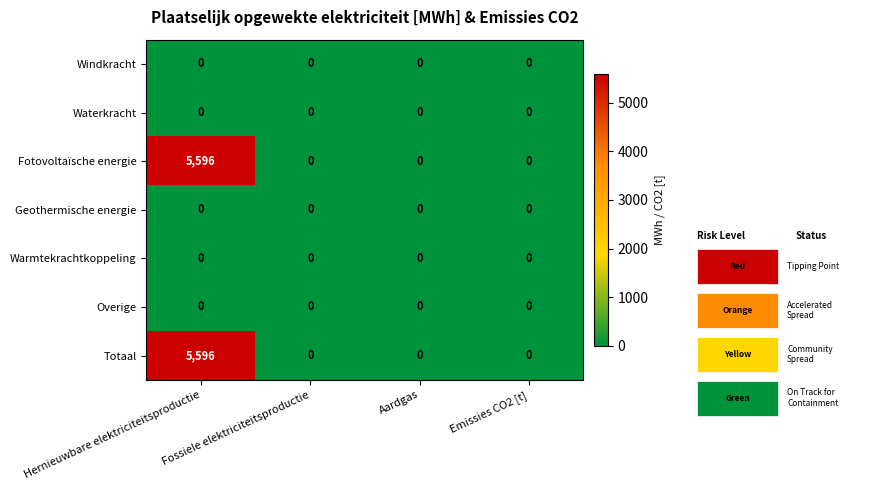

The value of Fotovoltaïsche energie at Fossiele elektriciteitsproductie is 0. True or false?

True